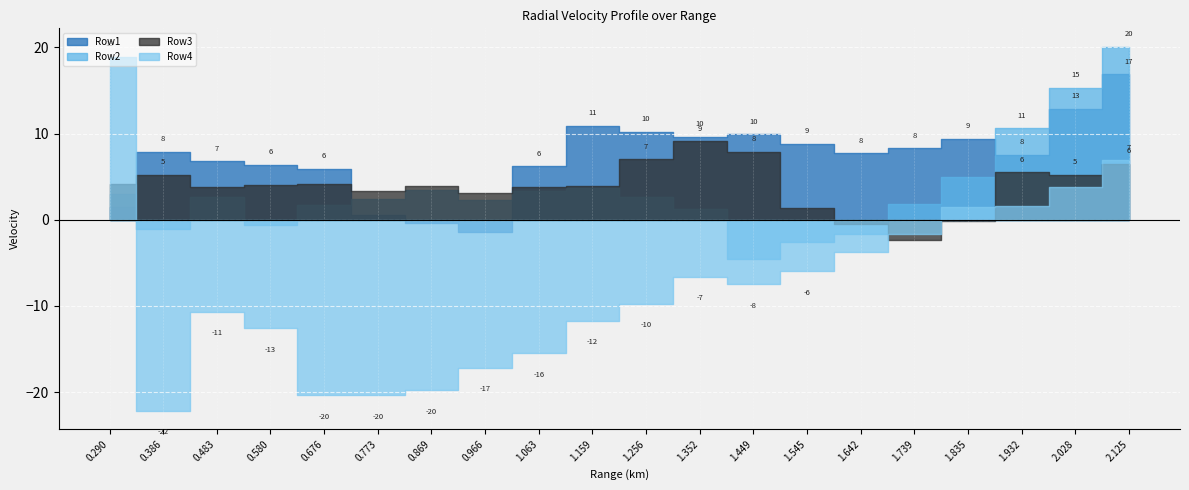

Which series has the largest range (max minus min)?

Row4